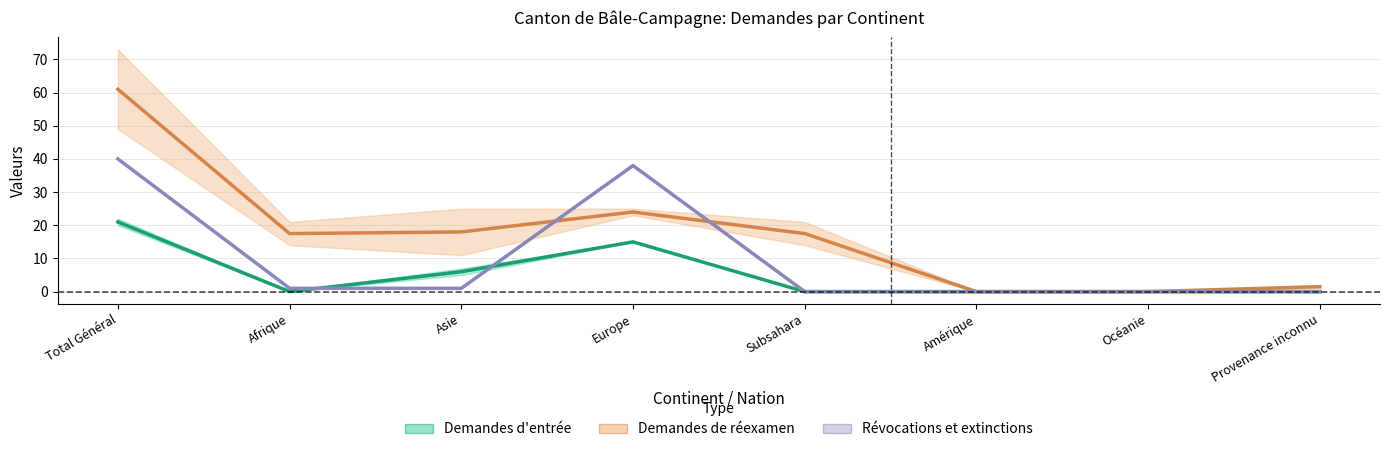

Which has a higher value, Amérique or Provenance inconnu?

Amérique